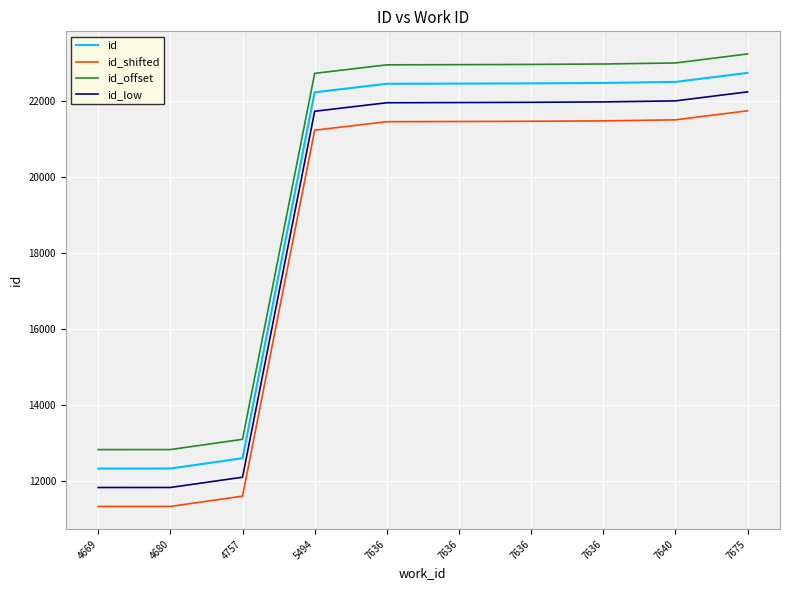

How many values in the id_offset series are below 22971?

5